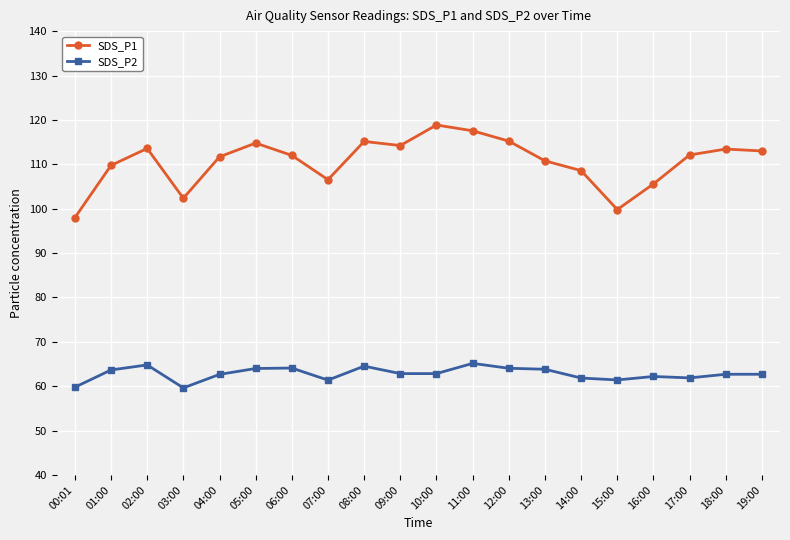

What is the total value across all series at 06:00?

176.1